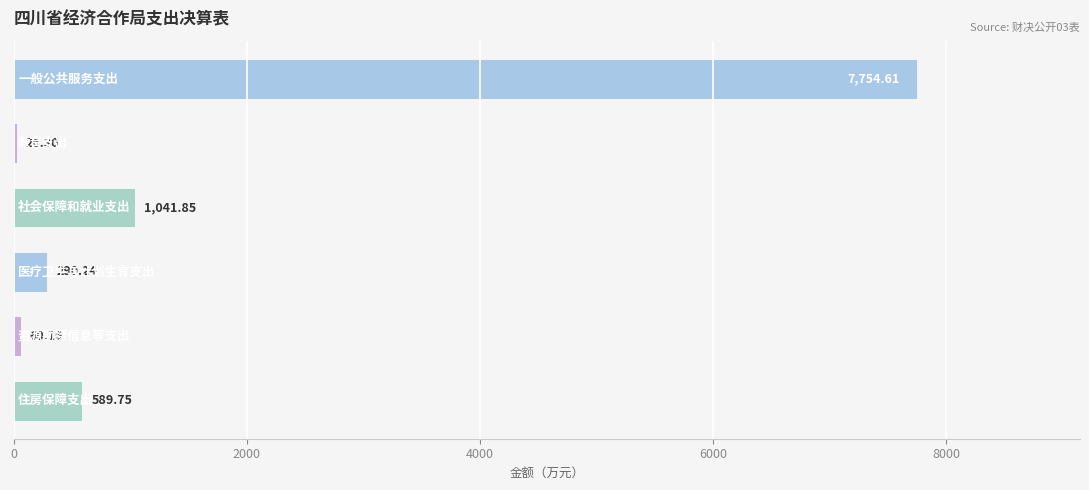

What is the difference between the second highest and second lowest values?

981.7